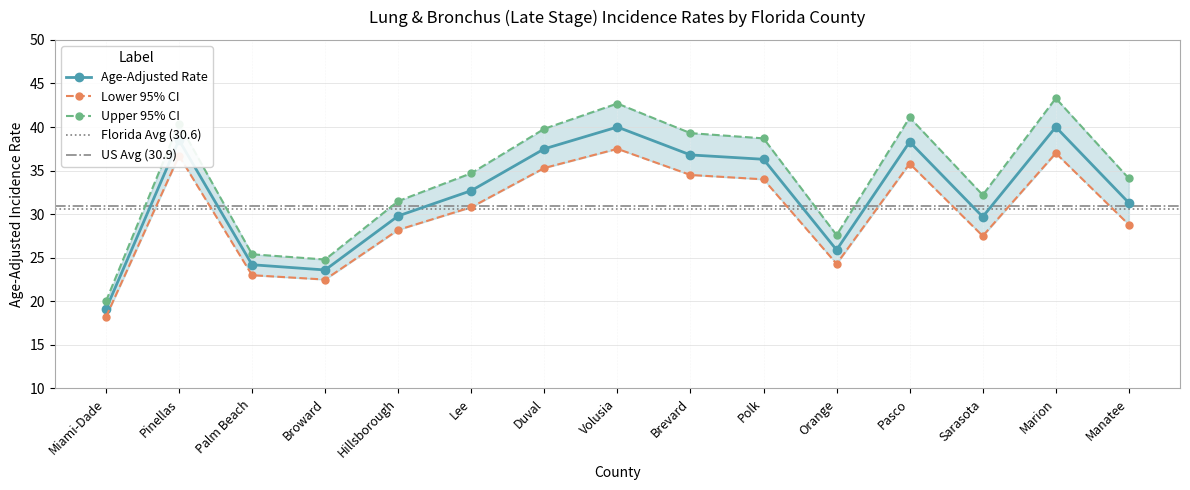

At Volusia, list the series in order from smallest to largest.

Lower 95% CI, Age-Adjusted Rate, Upper 95% CI